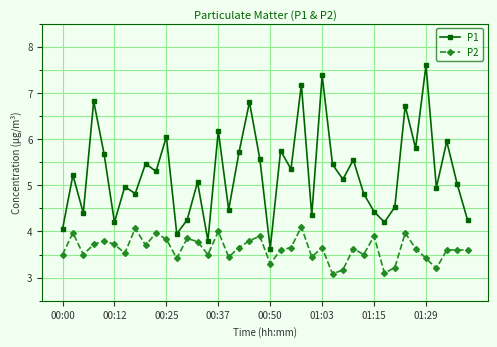

What is the value of the P2 point at the 2nd from the left?

4.0